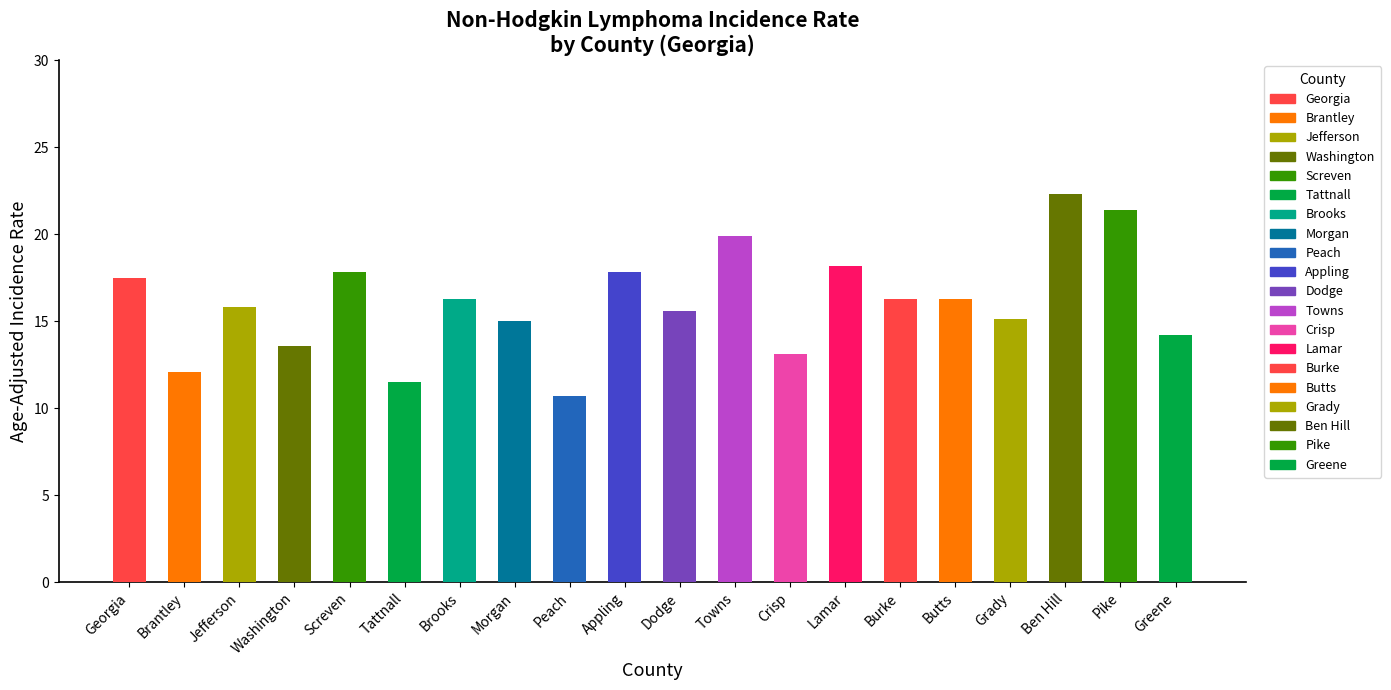

What is the sum of the values at Ben Hill and Pike?

43.7